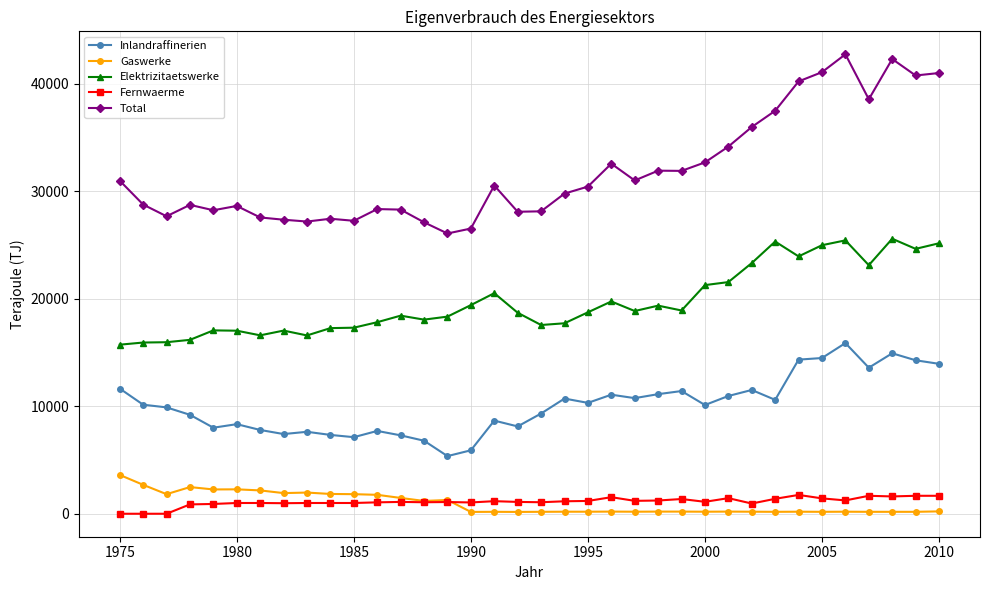

What is the highest value of the Inlandraffinerien series?

15870